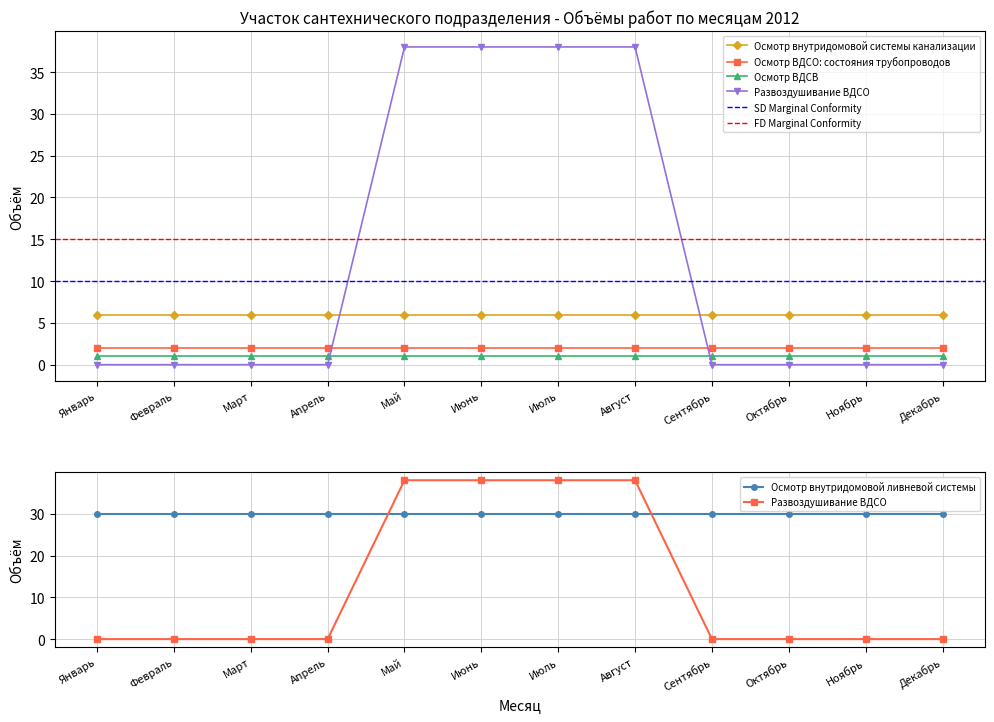

What is the label of the 7th point from the right?

Июнь